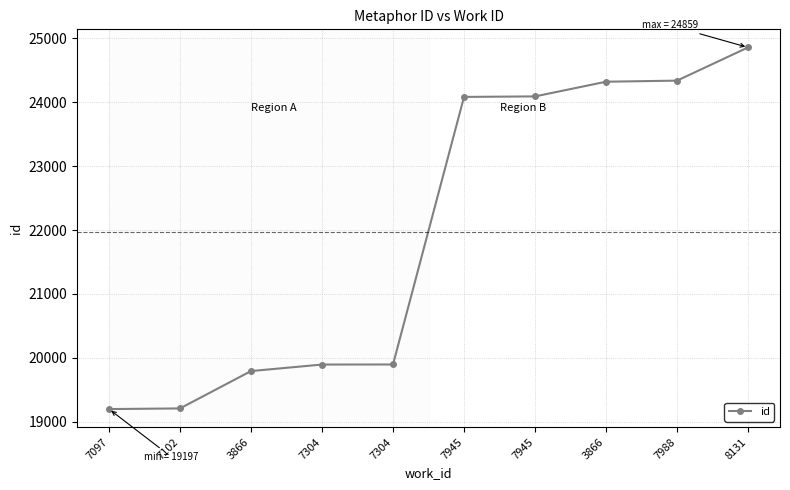

What is the label of the 3rd point from the right?

3866